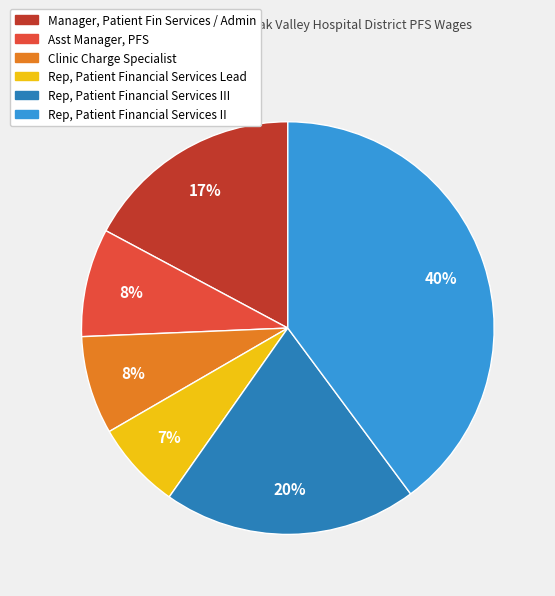

Is there a majority slice in this chart?

No